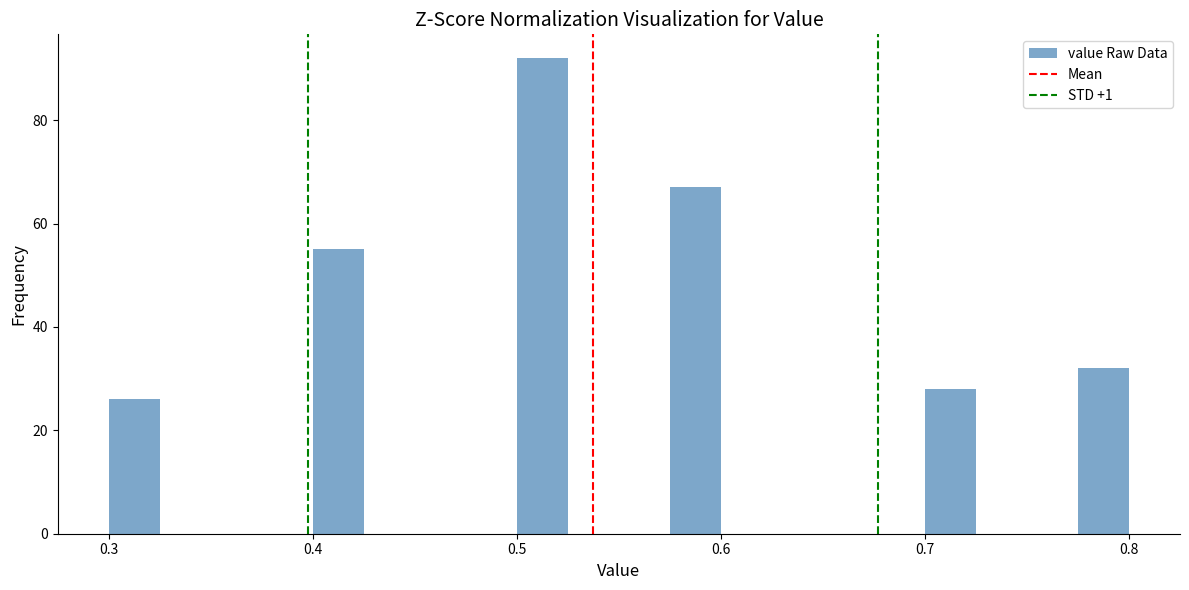

Around what value on the x-axis is the tallest bar? Give the approximate position of its centre, as read against the axis.

0.51